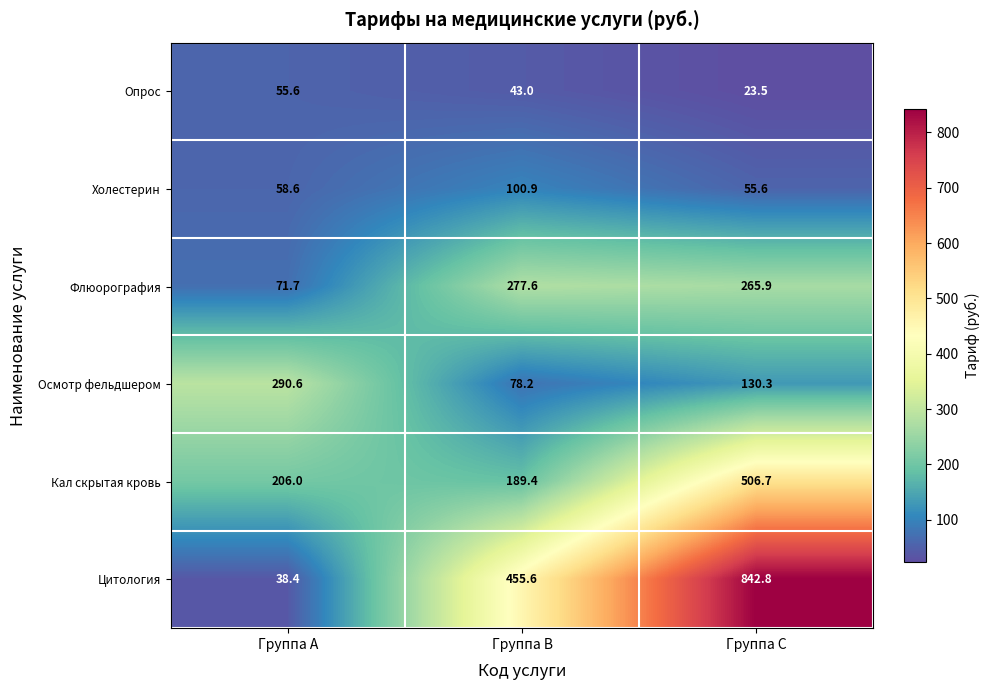

True or false: Цитология has a value of 455.6 at Группа B.

True